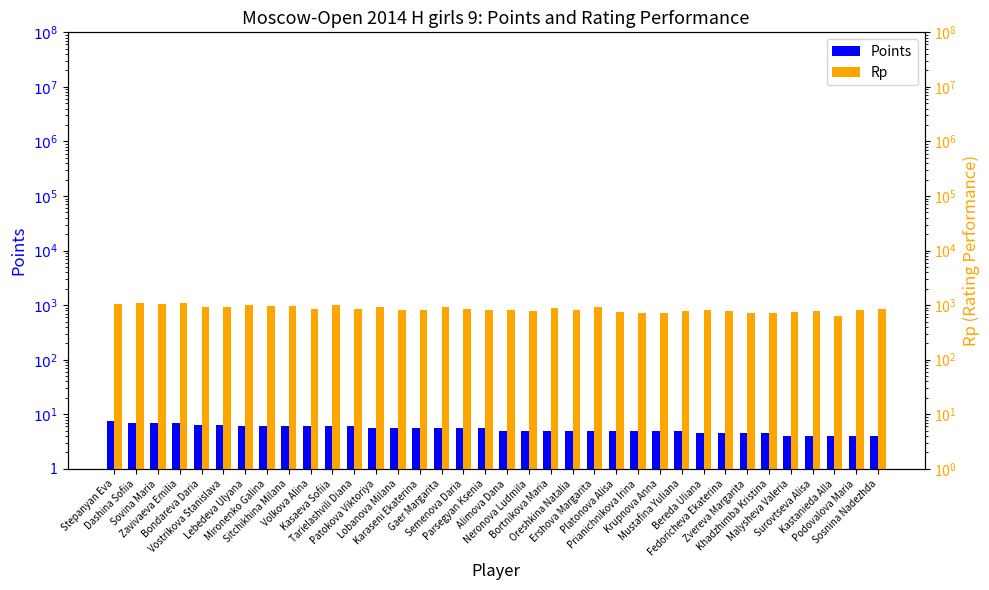

What is the average value of the Points series?

5.4